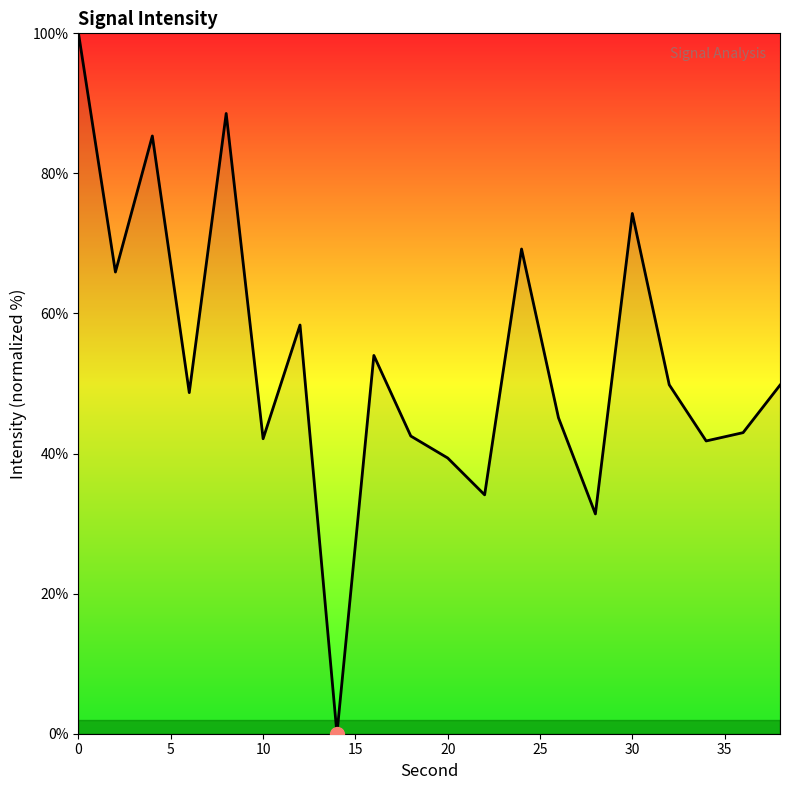

What is the greatest value displayed?

100.0